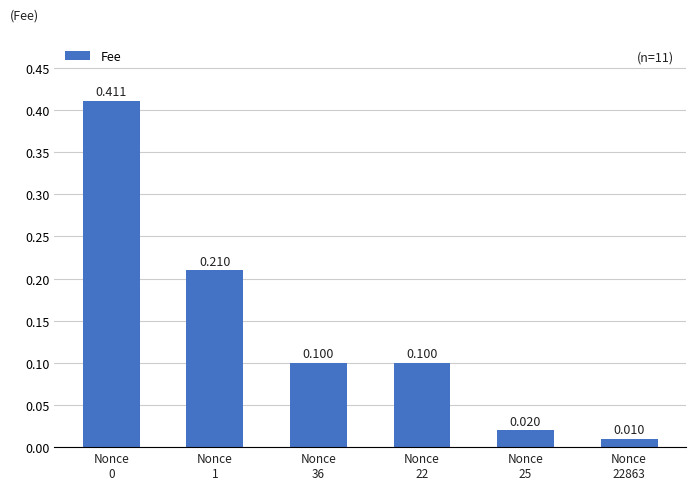

What is the sum of all values?

0.9